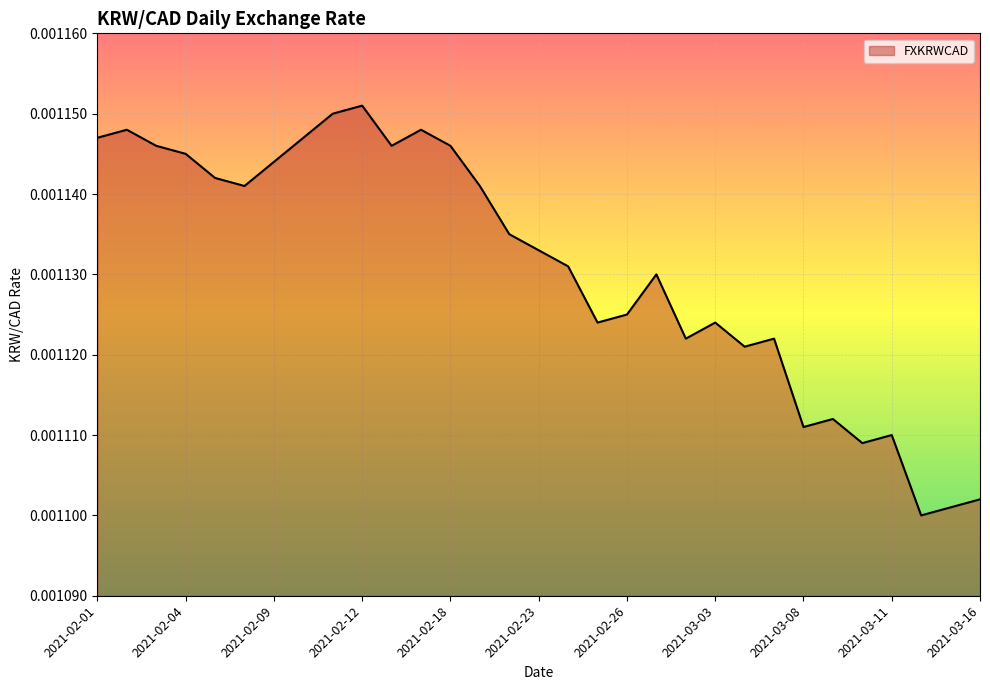

How many interior local valleys (lower than both neighbors) does the data have?

8